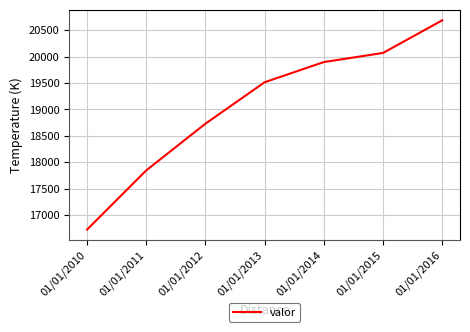

Reading left to right, list all the values displayed in this chart.

01/01/2010=16722	01/01/2011=17844	01/01/2012=18729	01/01/2013=19514	01/01/2014=19896	01/01/2015=20069	01/01/2016=20687